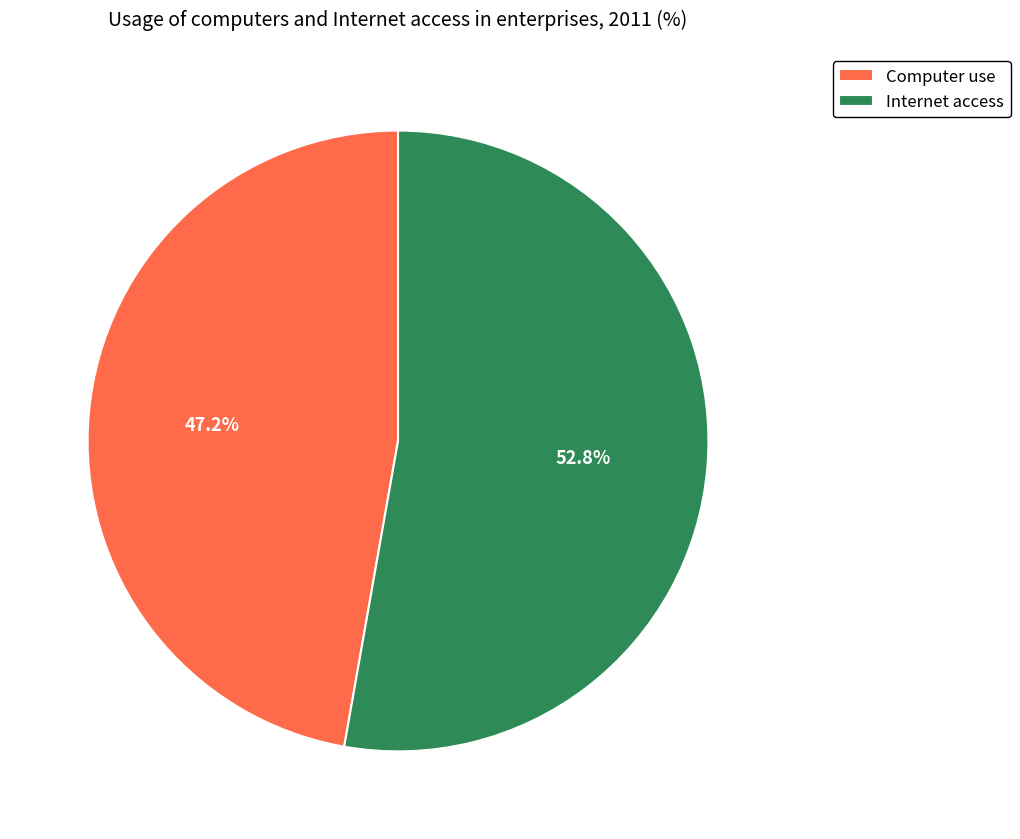

What is the largest slice in the pie chart?

Internet access